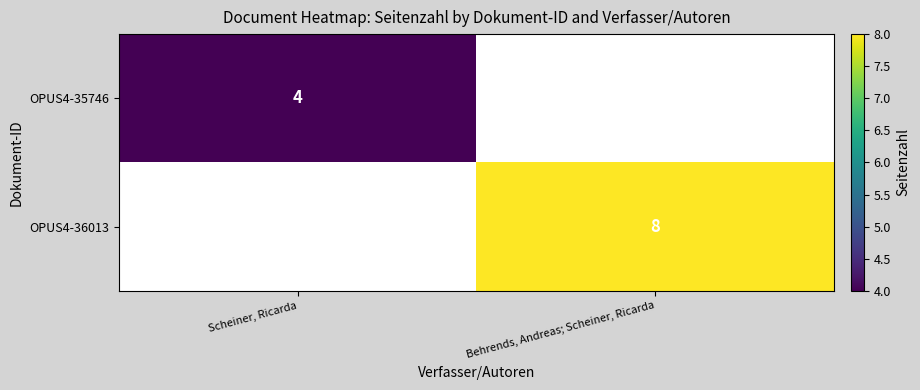

Is the value of OPUS4-36013 at Behrends, Andreas; Scheiner, Ricarda greater than the value of OPUS4-35746 at Scheiner, Ricarda?

Yes